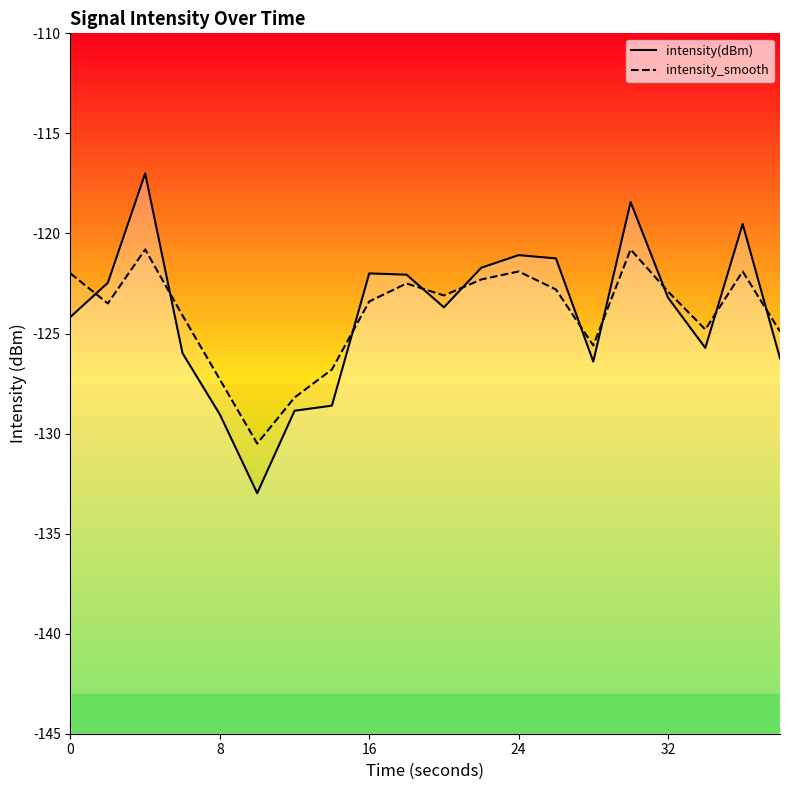

What is the average value of the intensity_smooth series?

-124.0